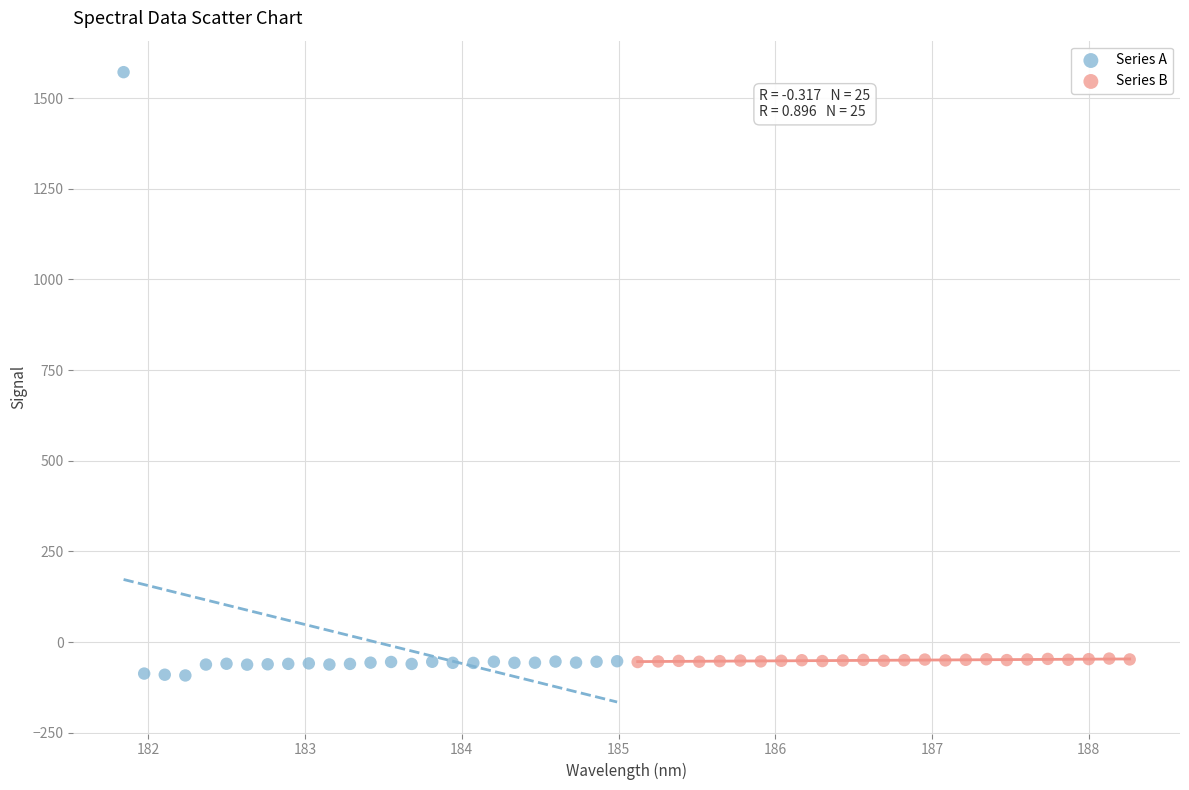

Which series reaches the maximum Y coordinate?

Series A